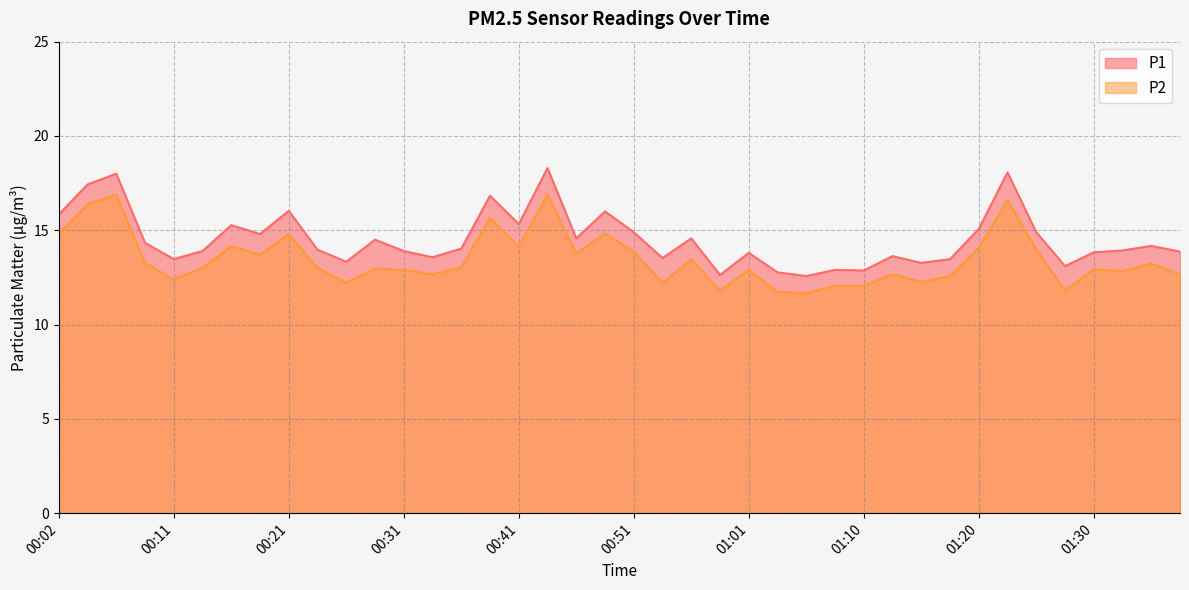

How many categories are shown in the chart?

40